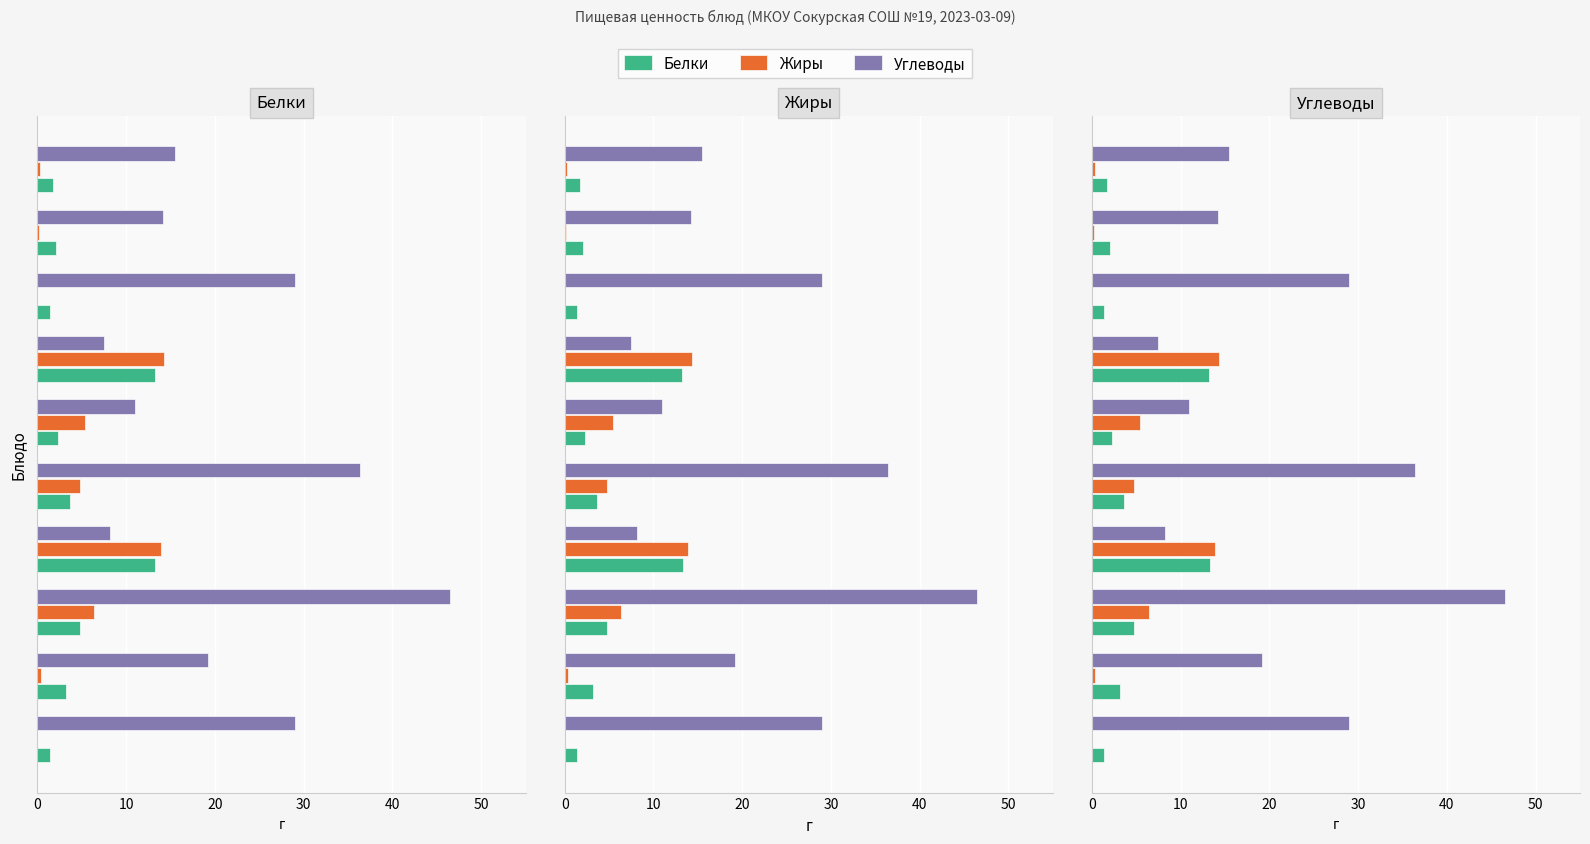

What is the difference between the maximum and minimum values in the Жиры series?

14.3